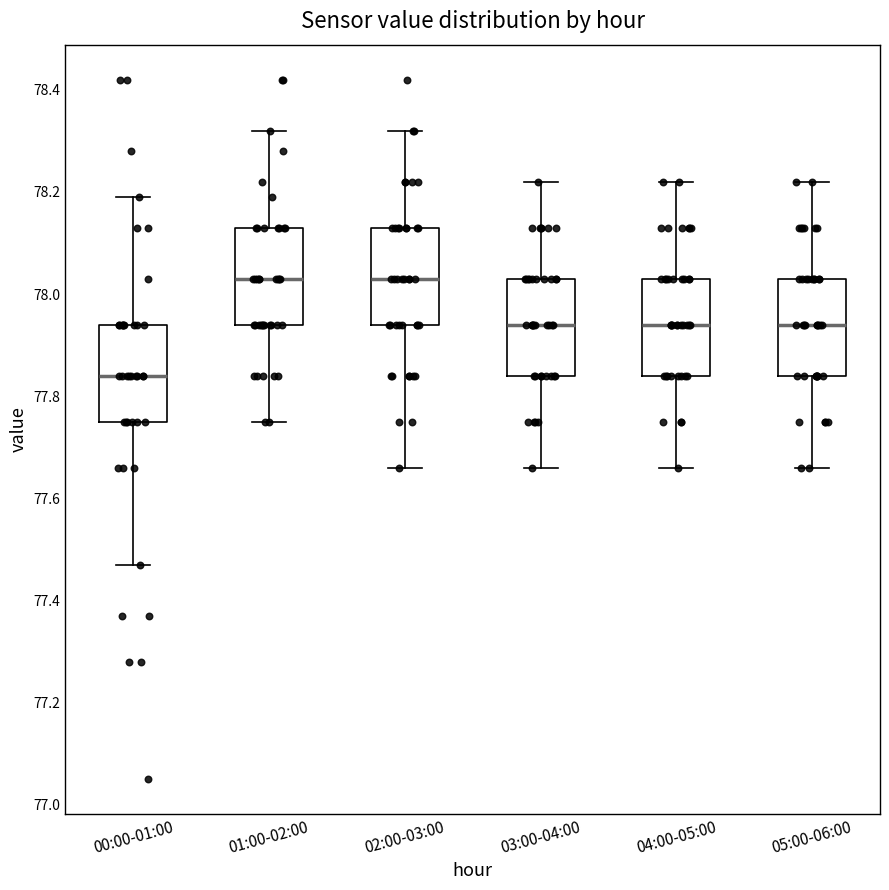

Which box has the lowest median line?

00:00-01:00